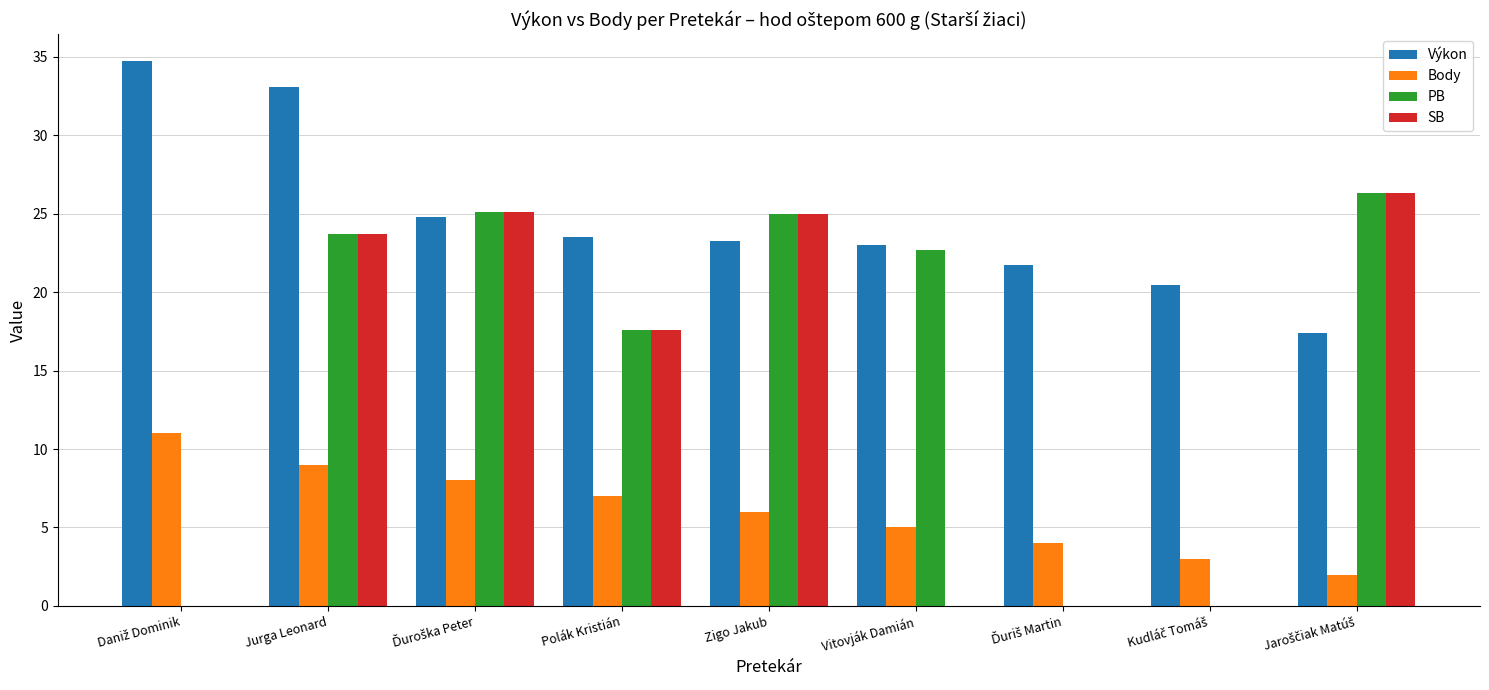

Which series changed the most between Polák Kristián and Vitovják Damián?

SB